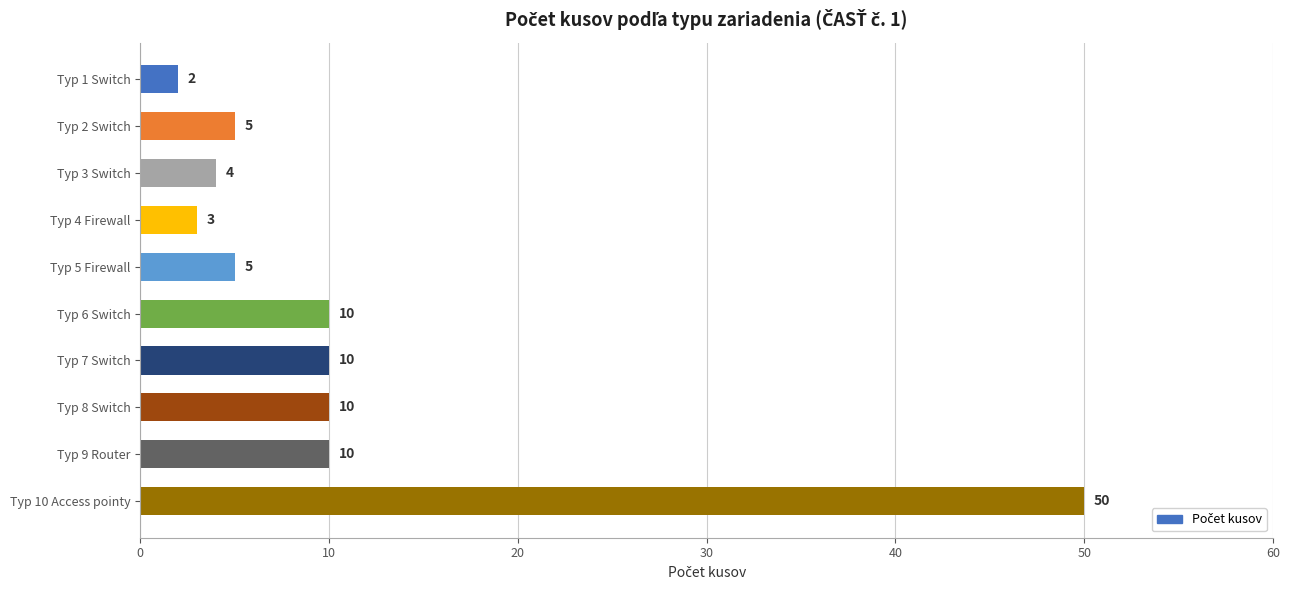

Which has a higher value, Typ 4 Firewall or Typ 9 Router?

Typ 9 Router